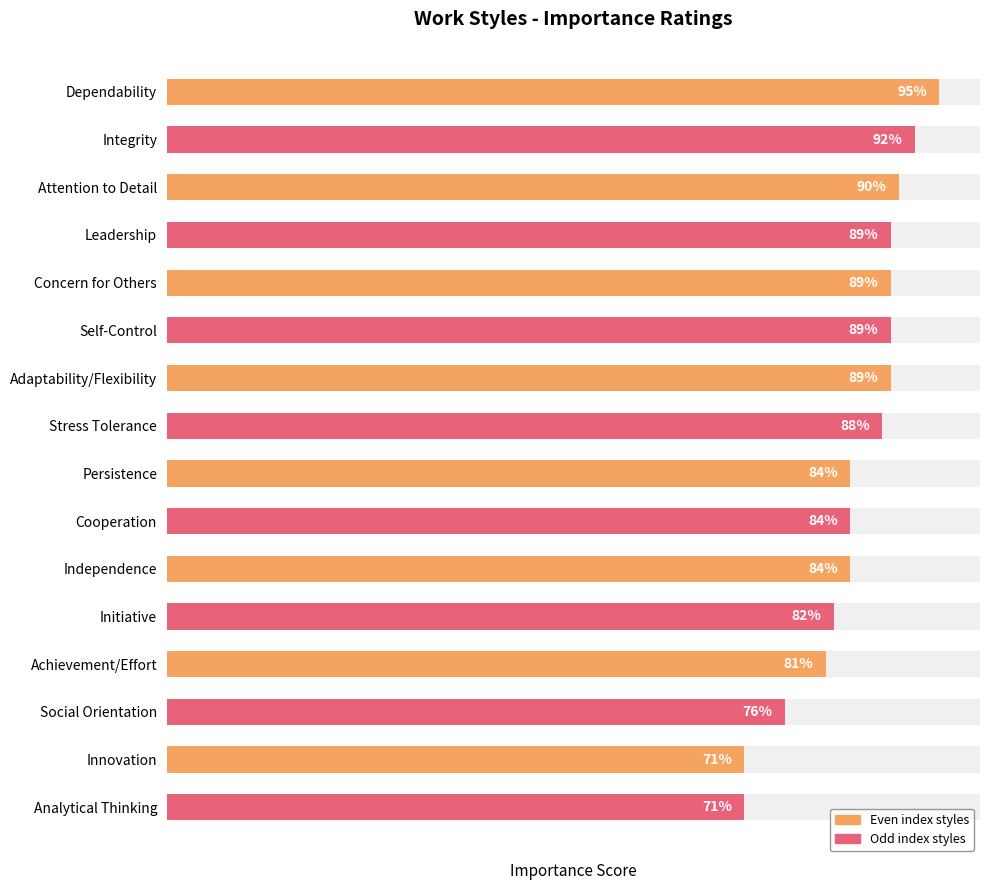

True or false: the data shows 152 at Adaptability/Flexibility.

False